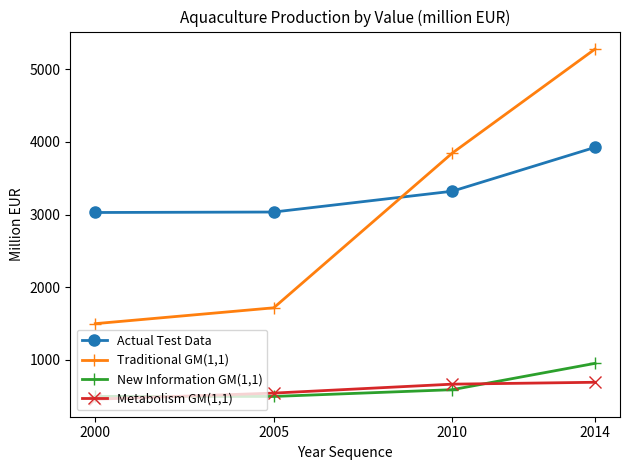

Which series has the widest spread of values?

Traditional GM(1,1)